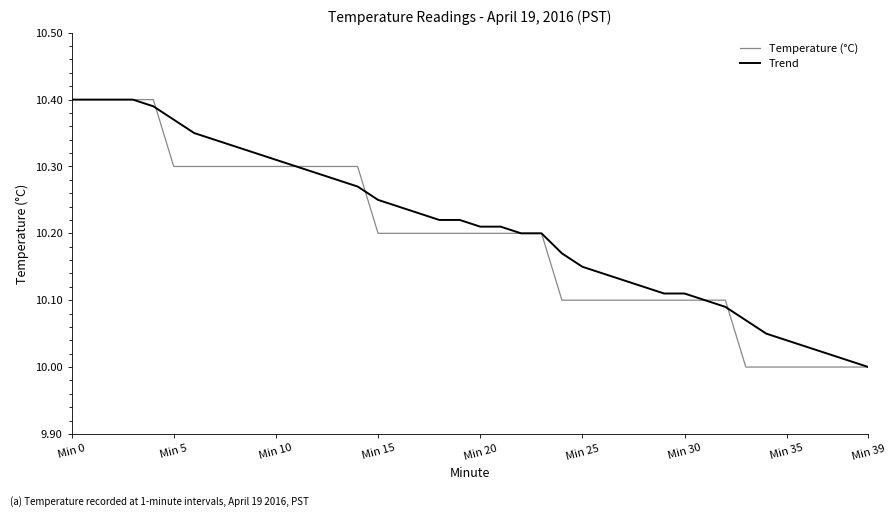

How many series are shown in this chart?

2